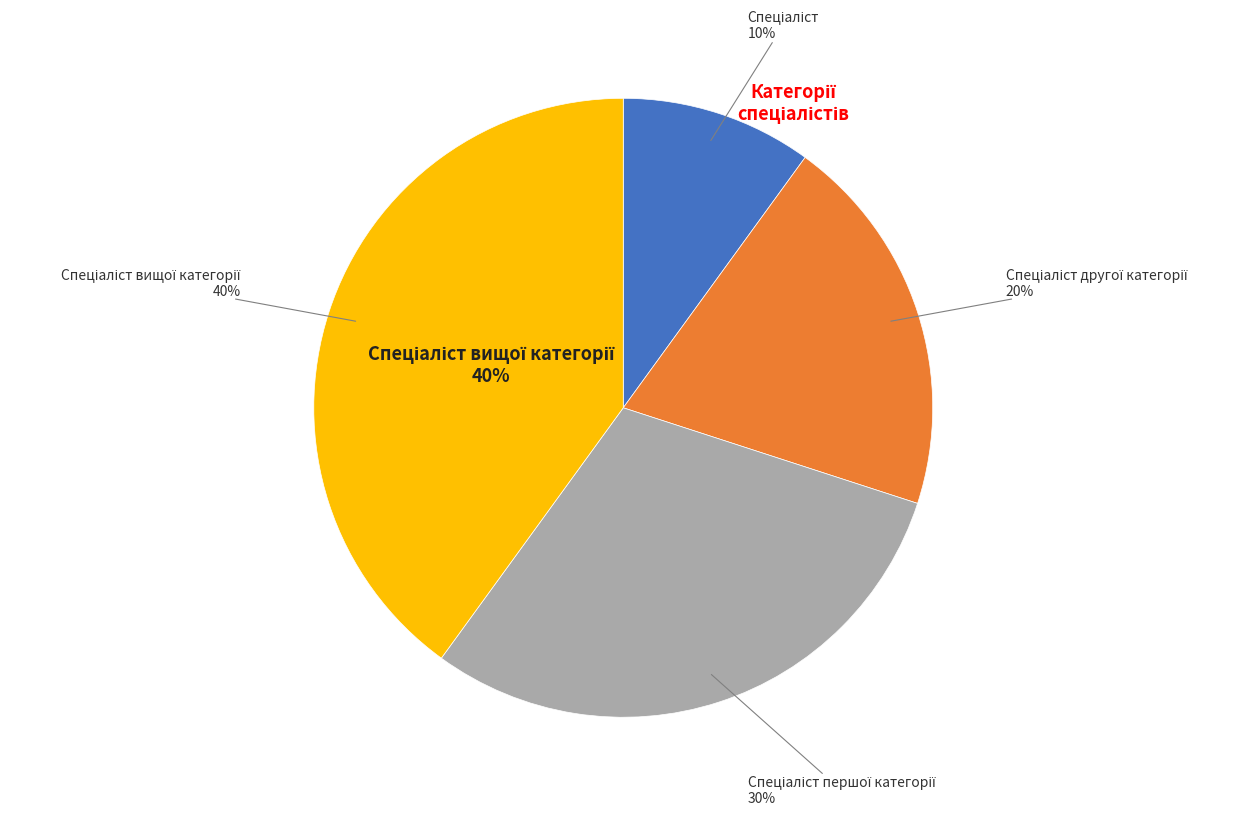

Approximately how many times larger is the value at Спеціаліст compared to Спеціаліст вищої категорії?

0.2